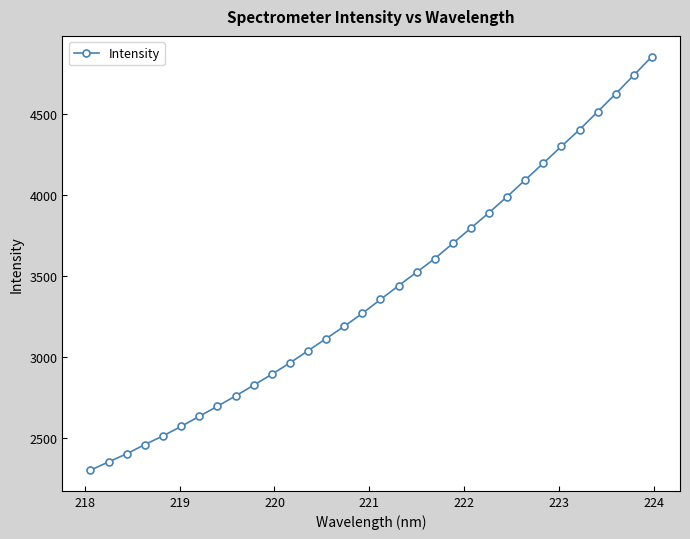

What is the value of the 32nd point from the left?

4856.5